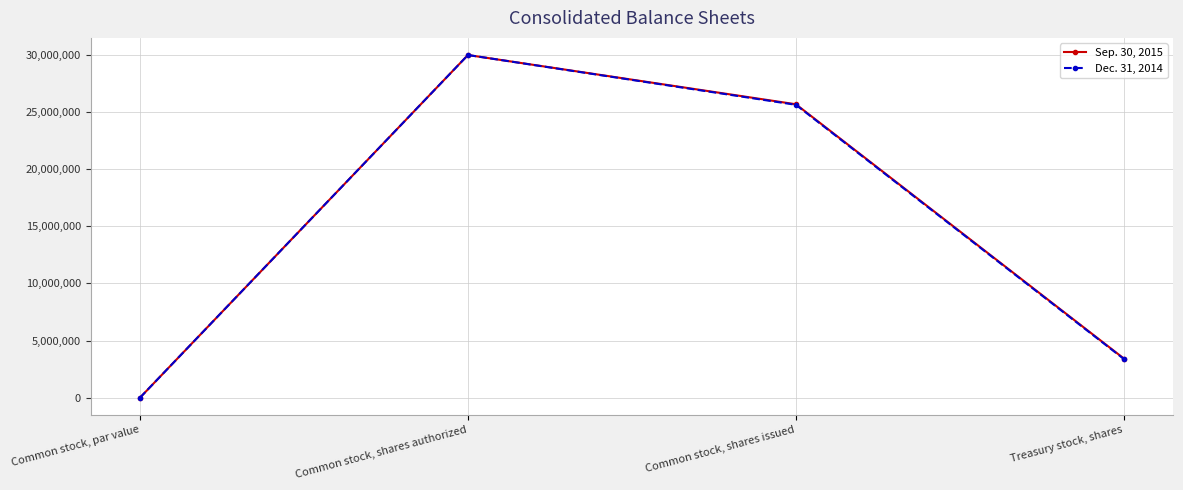

Is the value of Sep. 30, 2015 at Common stock, par value greater than the value of Dec. 31, 2014 at Common stock, shares authorized?

No